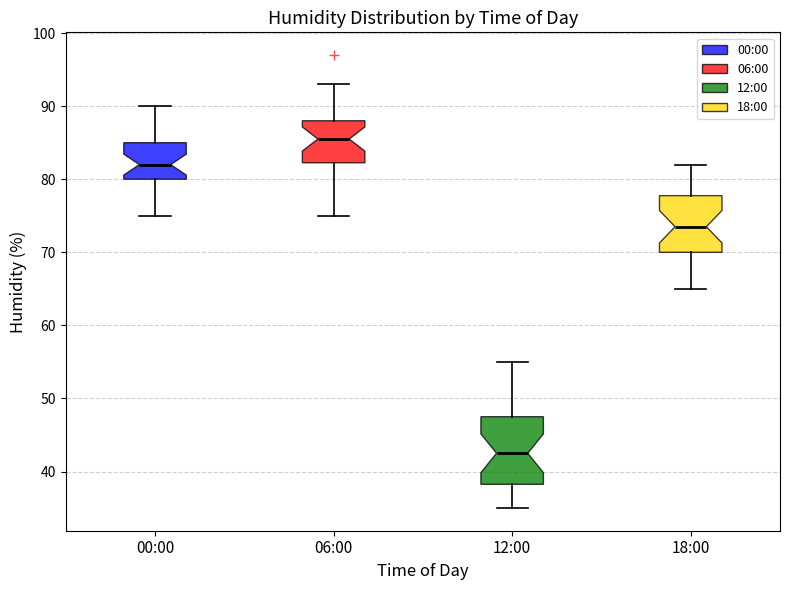

Which box is the tallest, from its lower edge to its upper edge?

12:00